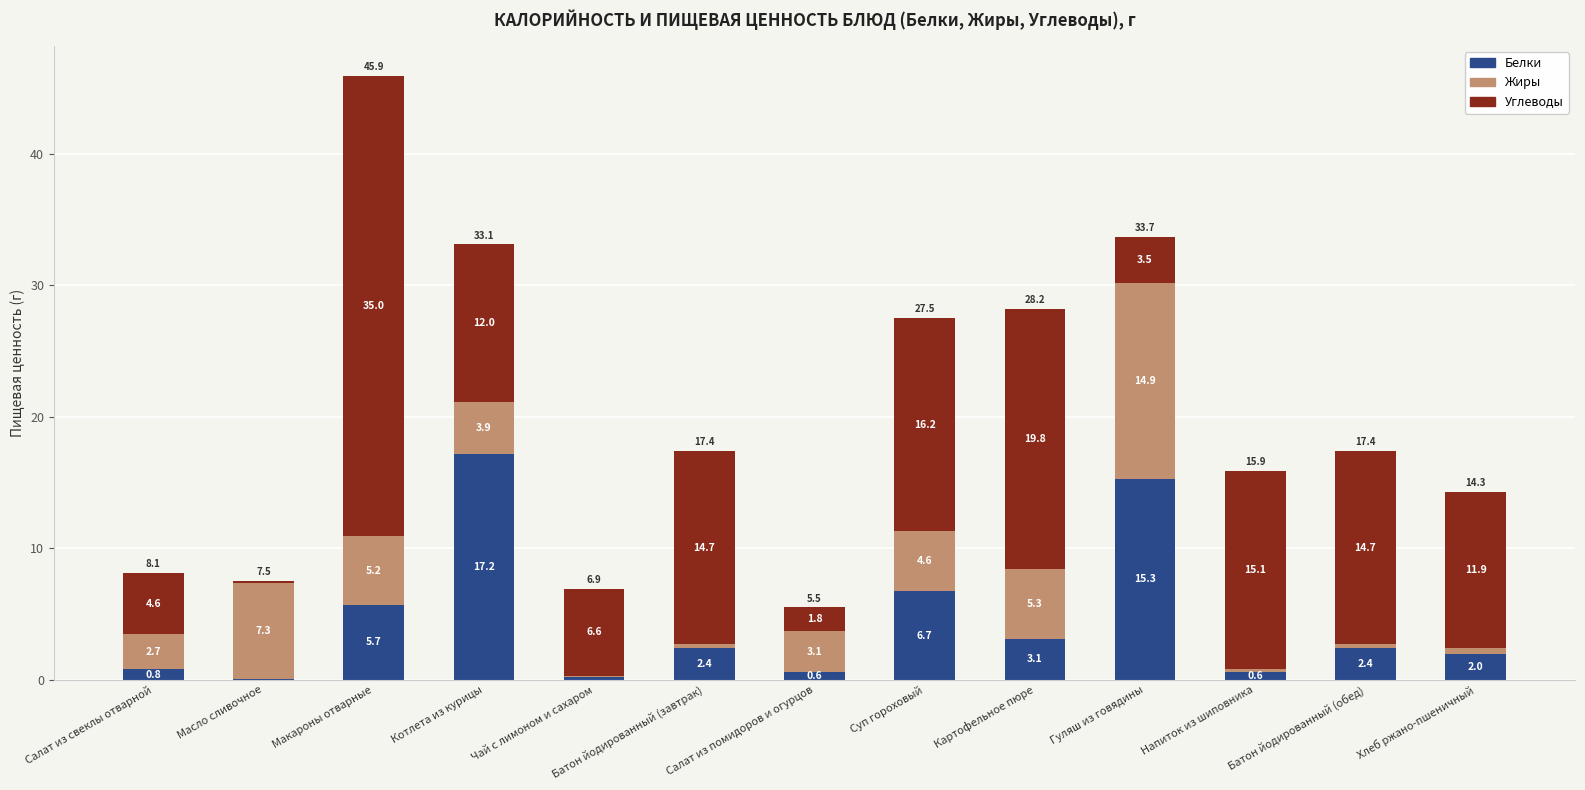

Read the Белки value at Батон йодированный (обед).

2.4